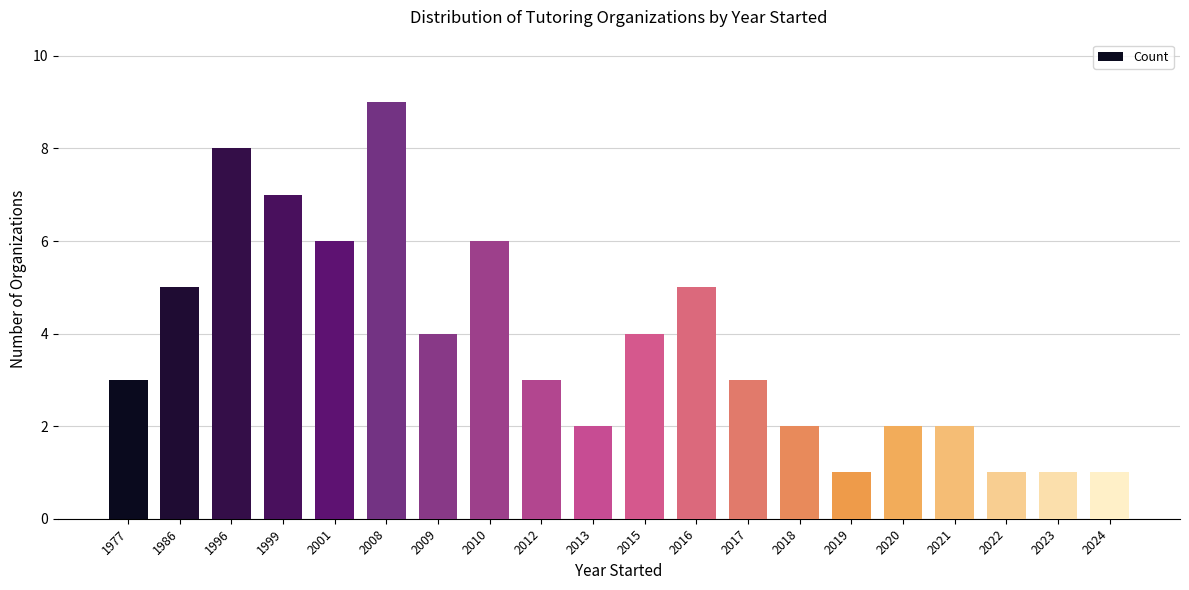

Which category has the highest value across all series?

2008